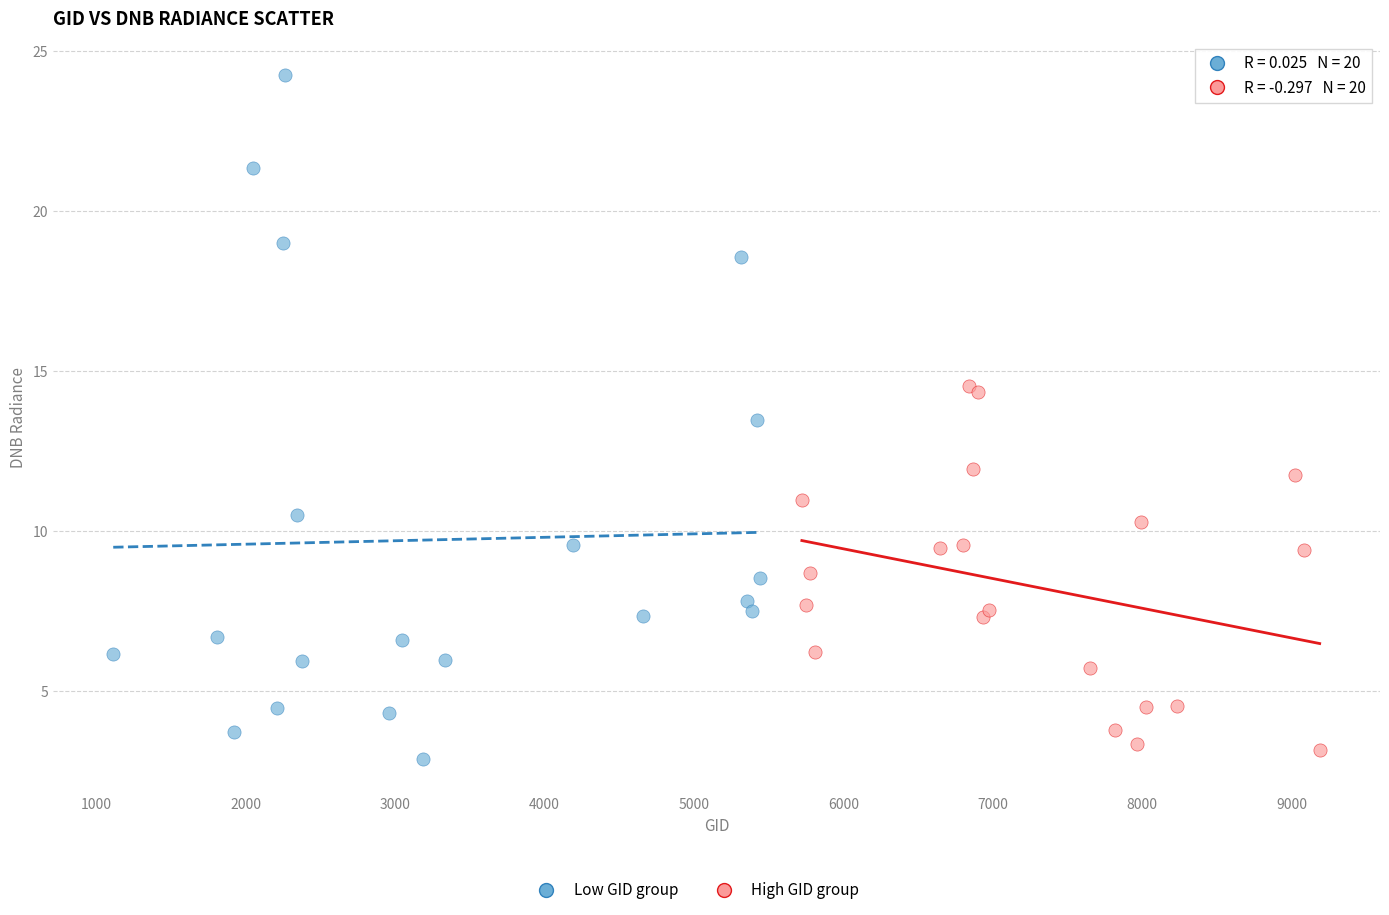

Which series has the widest spread of Y values?

Low GID group